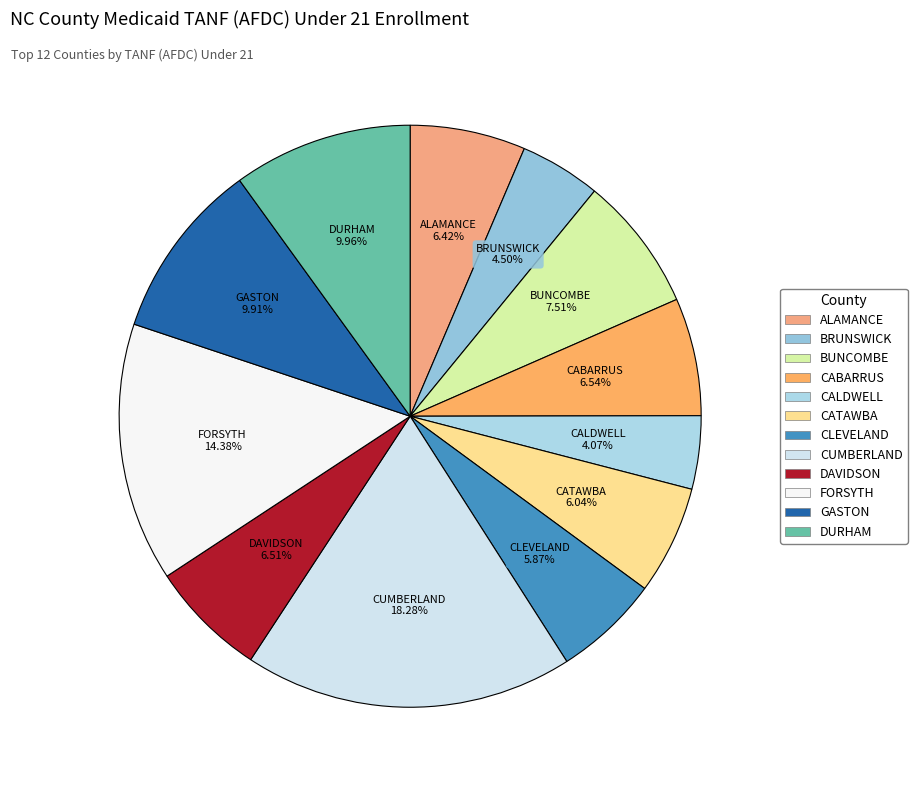

How many segments does this pie chart have?

12